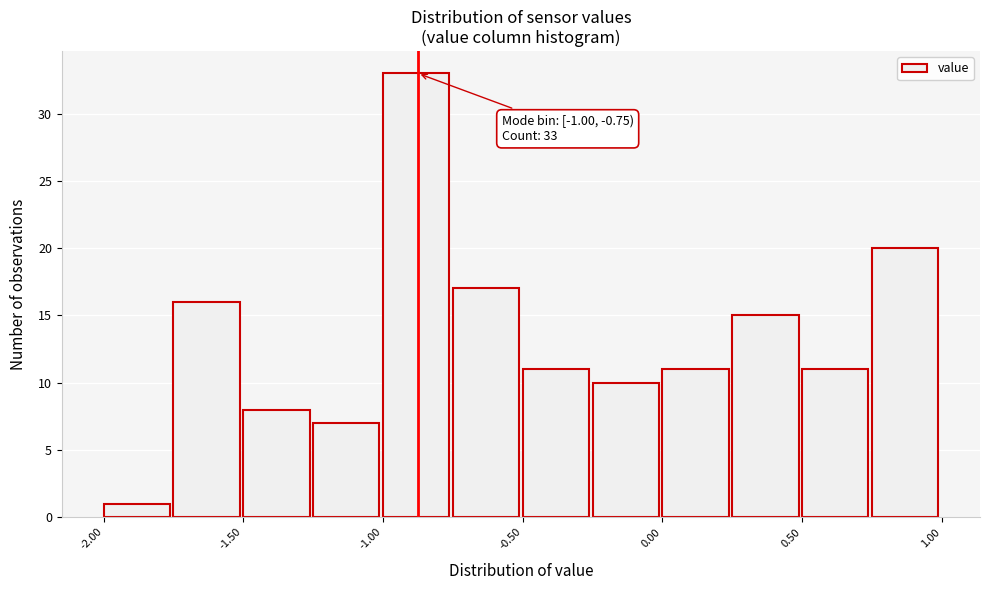

Over which range of the x-axis is the bar tallest?

-1.00 to -0.75